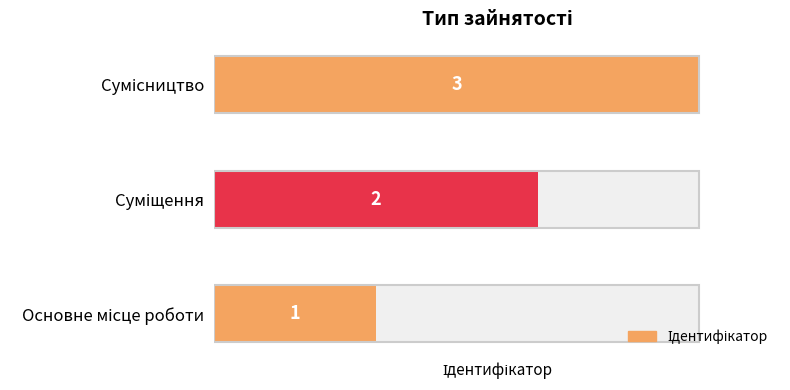

What is the average value?

2